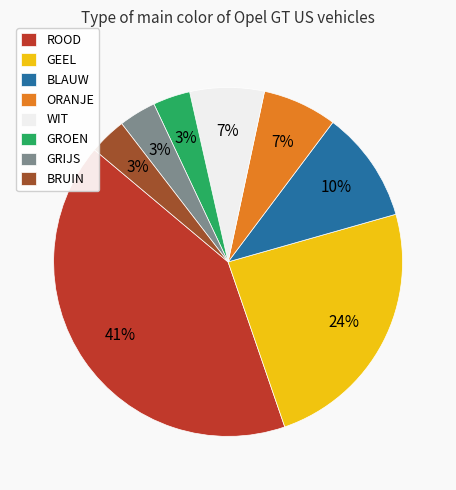

Is it true that WIT is 18% of the pie?

False